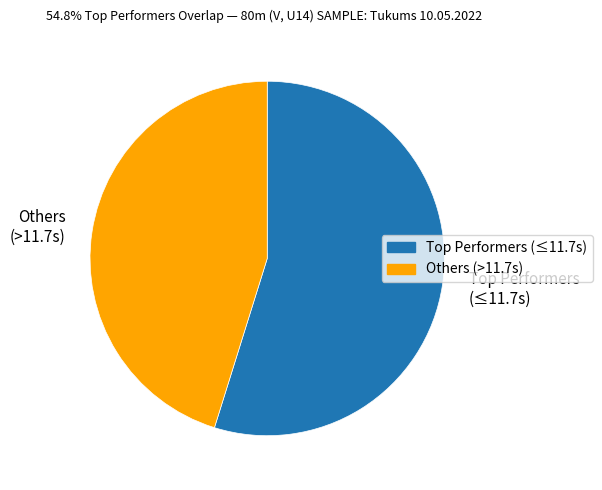

Is there any slice that represents more than half of the pie?

Yes